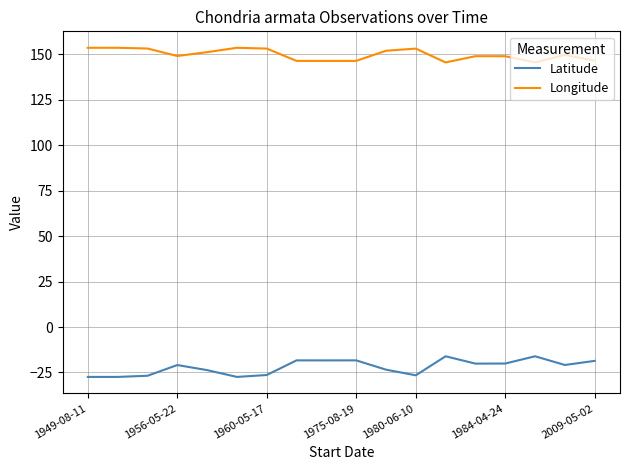

True or false: Longitude and Latitude intersect in this chart.

False